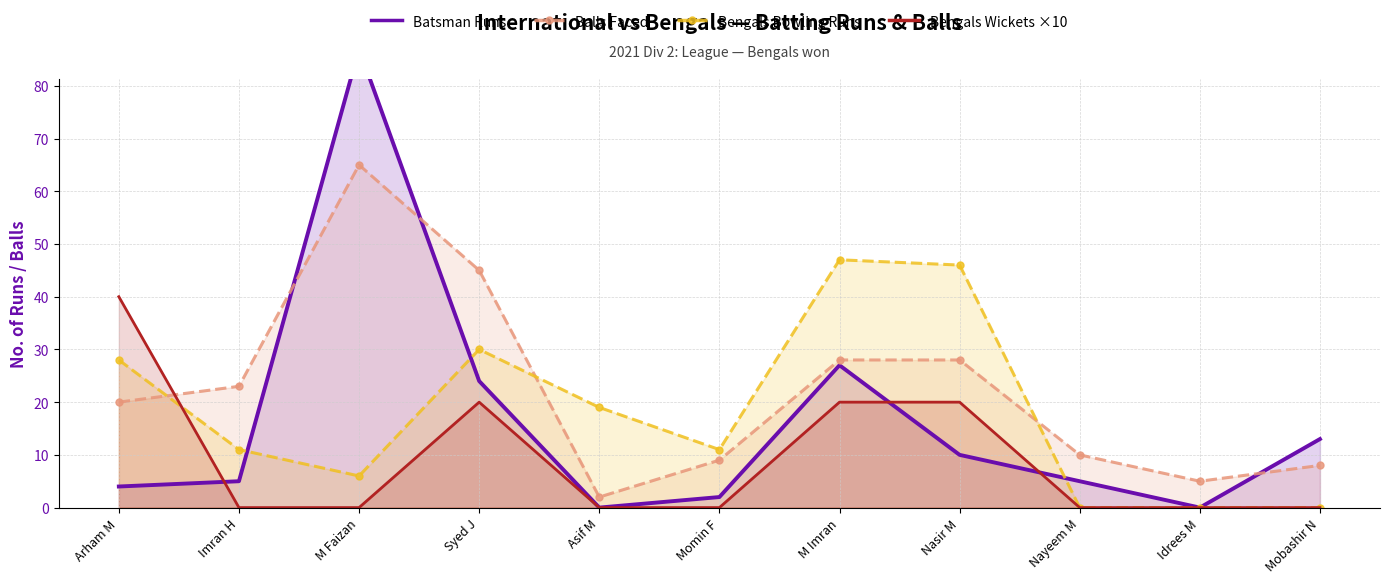

What is the label of the 2nd point from the right?

Idrees M